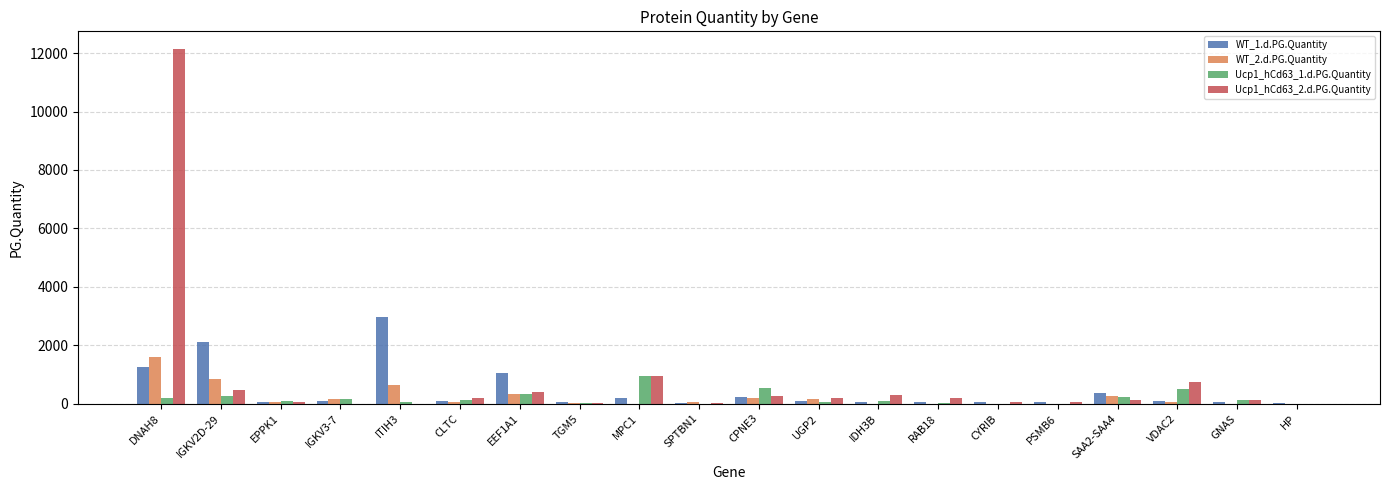

Which series has the widest spread of values?

Ucp1_hCd63_2.d.PG.Quantity